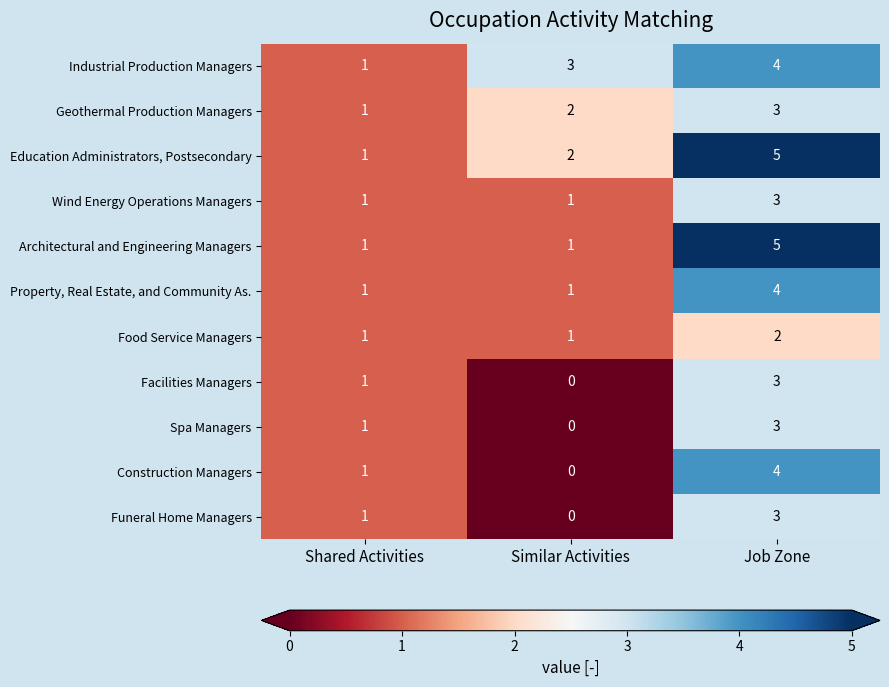

What is the spread (max minus min) of values at Job Zone?

3